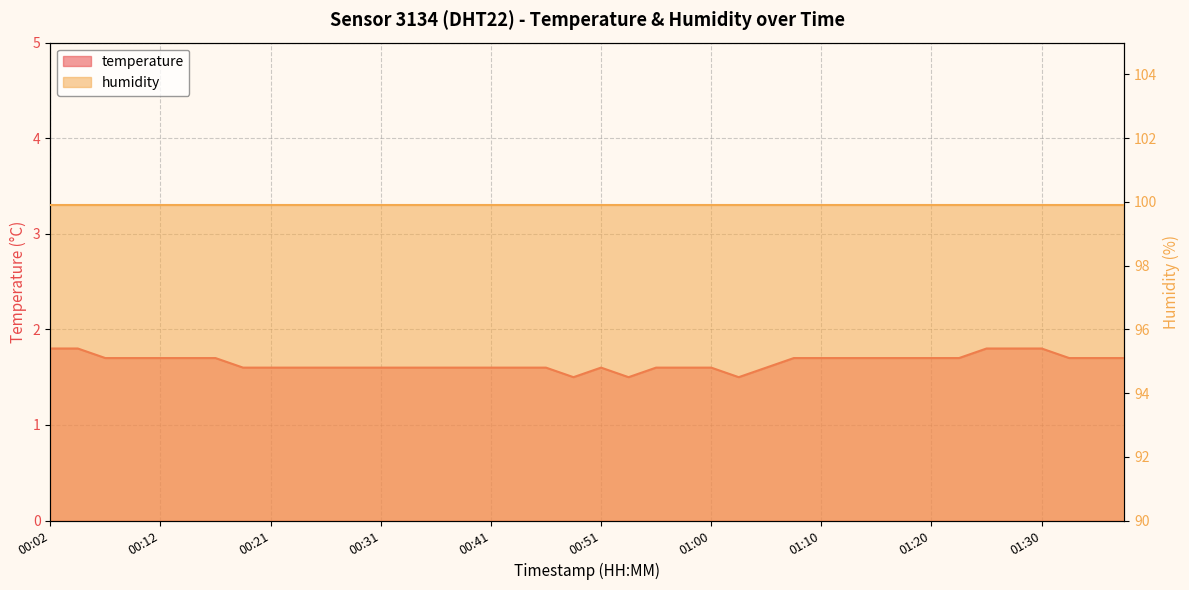

What is the greatest value displayed?

1.8